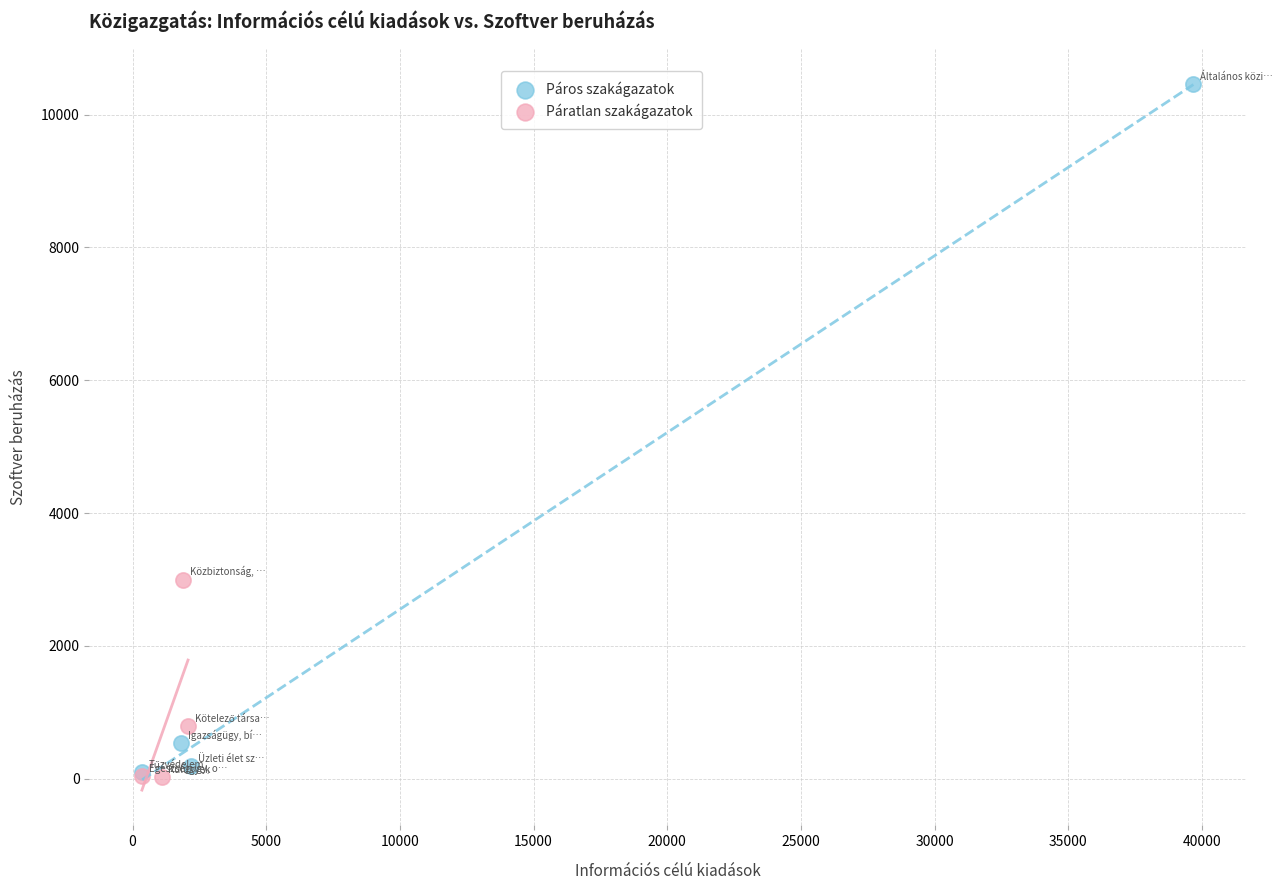

Which series contains the highest Y value?

Páros szakágazatok